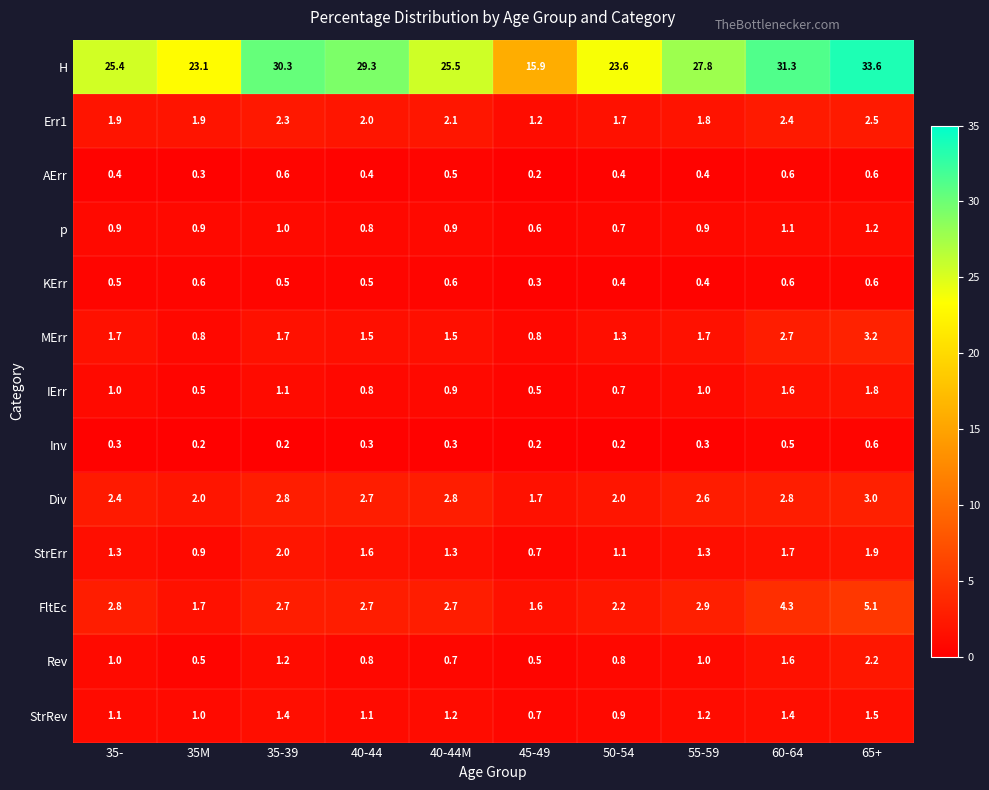

What is the difference between the highest and lowest values at 35-39?

30.1